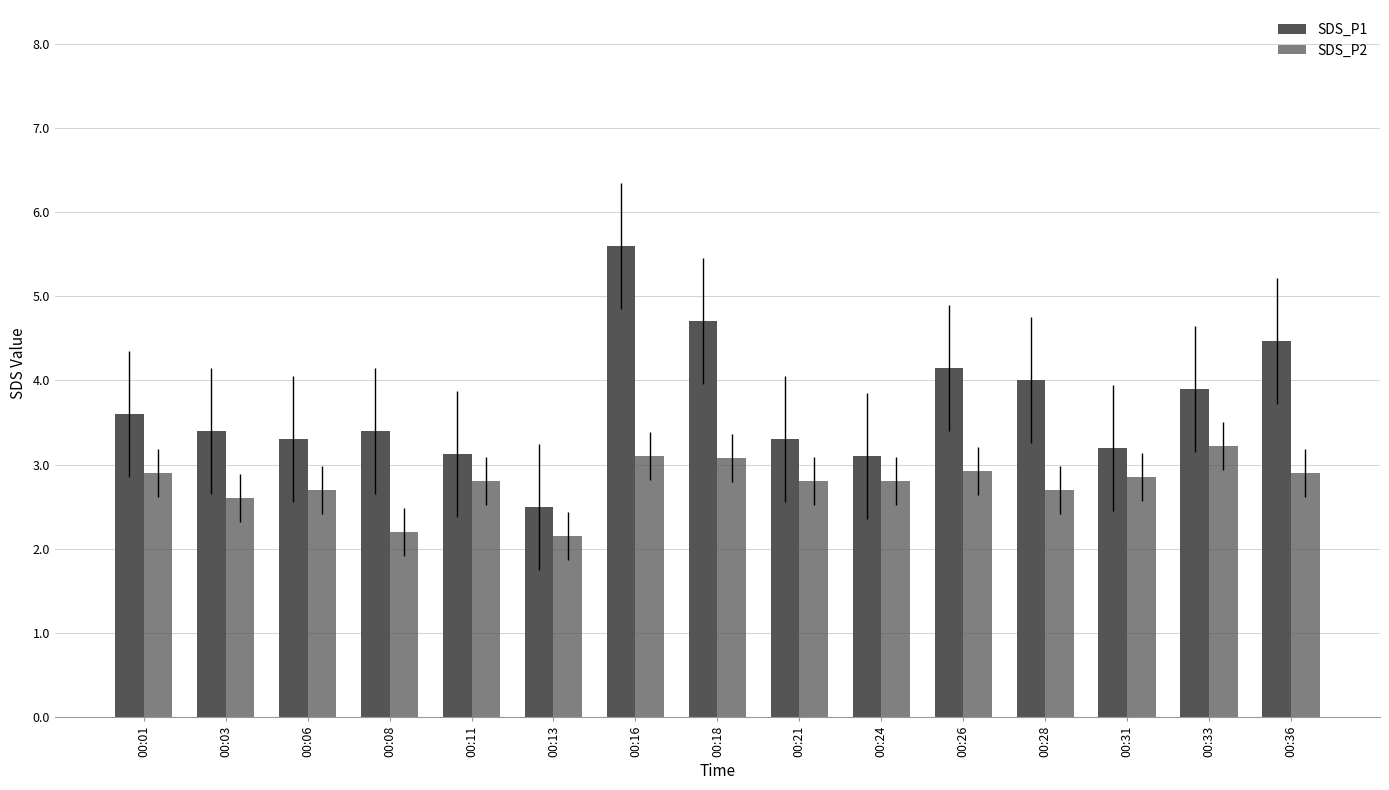

What is the smallest value displayed?

2.1